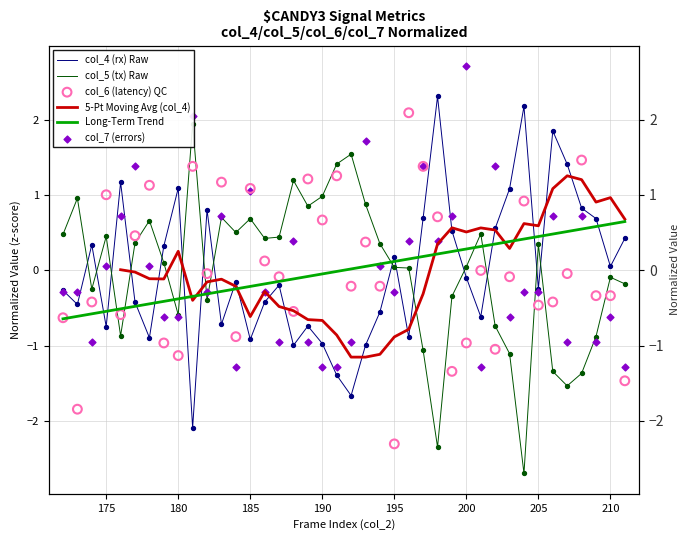

Which series reaches the maximum Y coordinate?

col_7 (errors)